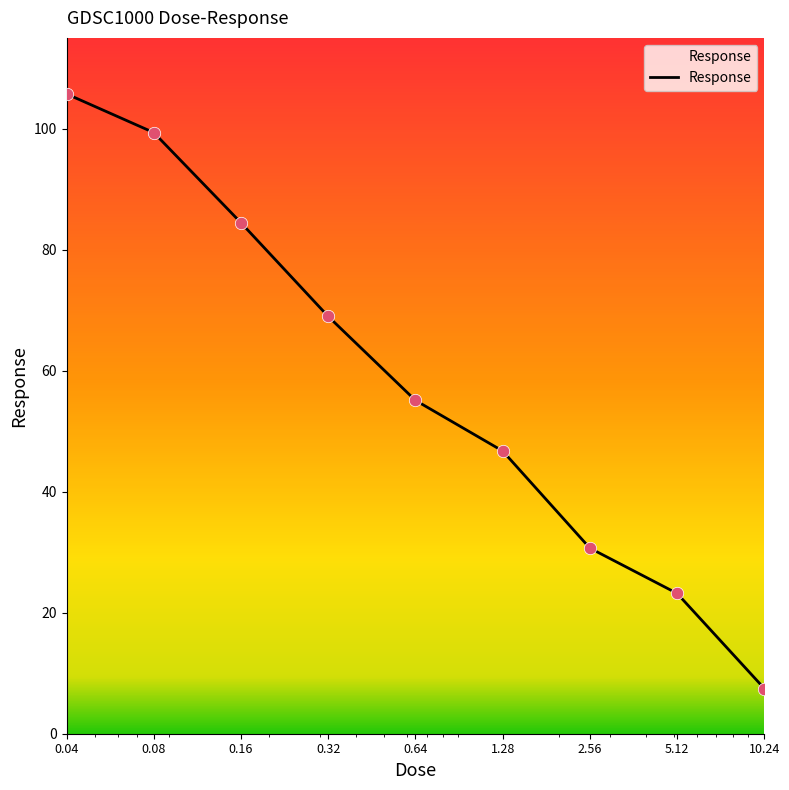

What is the maximum value shown in the chart?

105.7